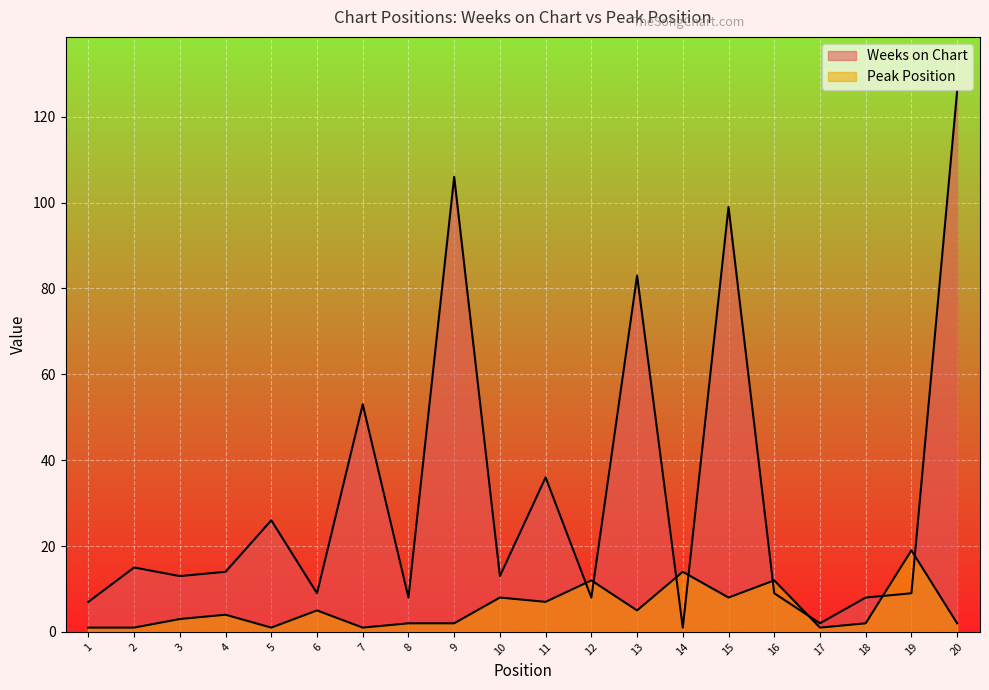

Reading left to right, list all the values displayed in this chart.

Weeks on Chart: 7	15	13	14	26	9	53	8	106	13	36	8	83	1	99	9	2	8	9	126
Peak Position: 1	1	3	4	1	5	1	2	2	8	7	12	5	14	8	12	1	2	19	2